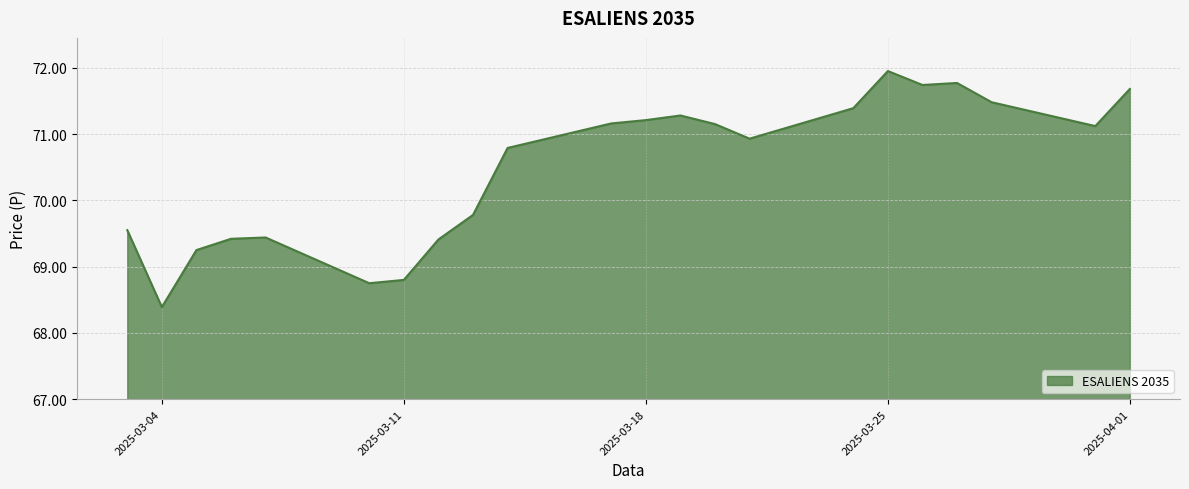

What is the difference between the second highest and second lowest values?

3.0